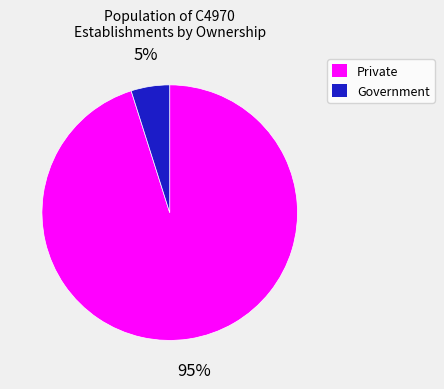

Does any single category account for the majority?

Yes